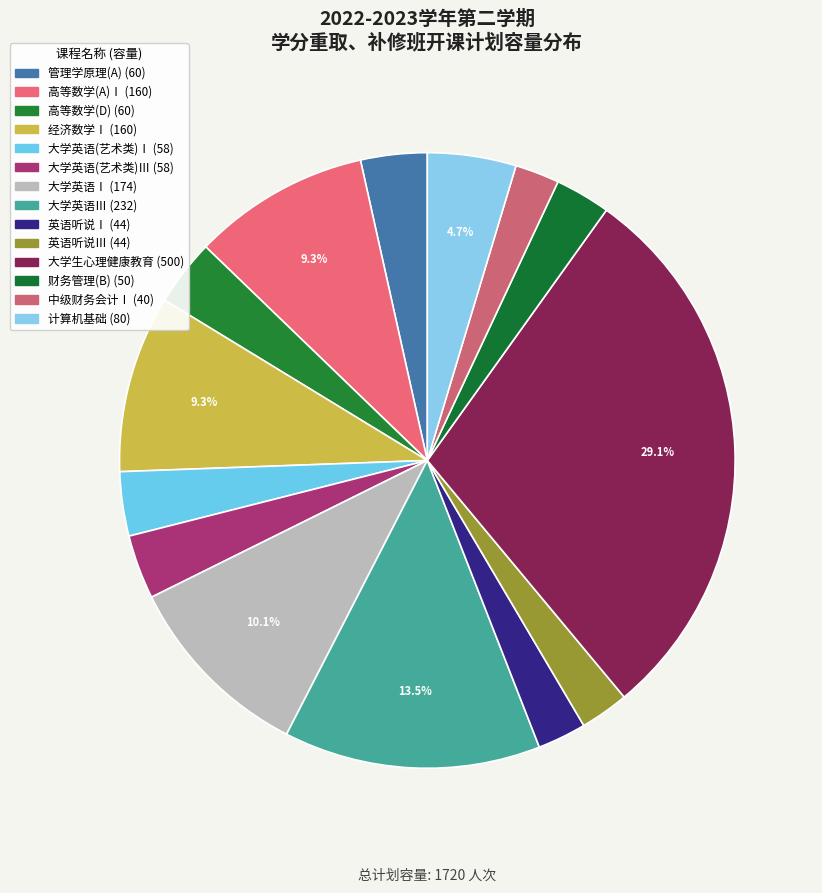

Does any single category account for the majority?

No